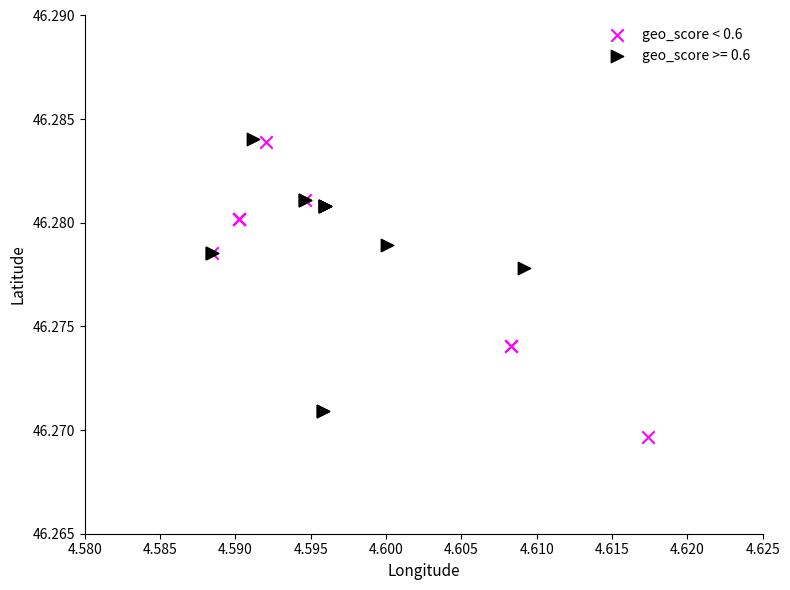

Which series reaches the minimum Y coordinate?

geo_score < 0.6